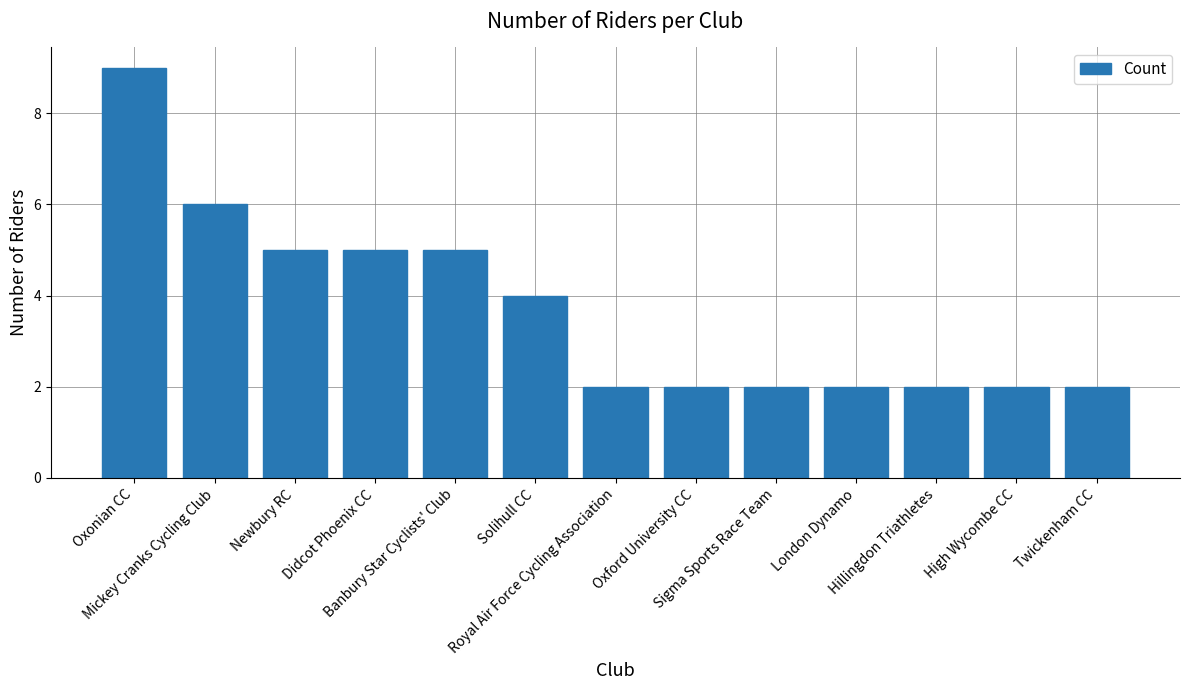

What is the average value?

4